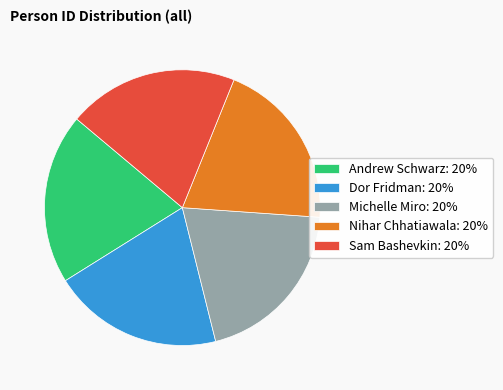

Count the number of slices in the pie.

5